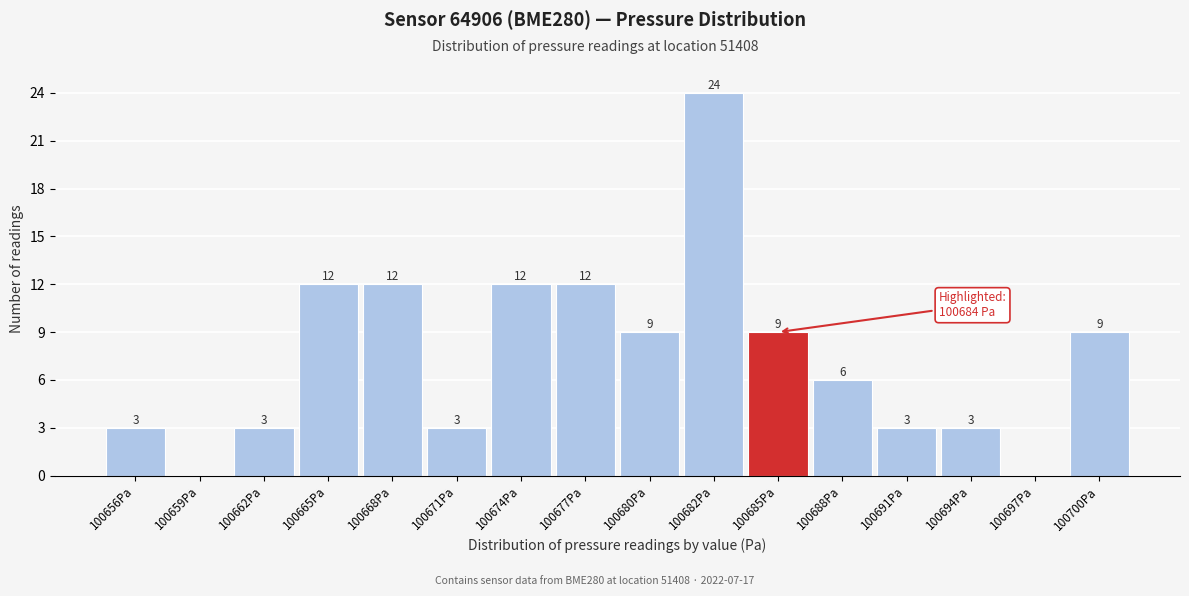

Over which range of the x-axis is the bar tallest?

100681.0 to 100684.0